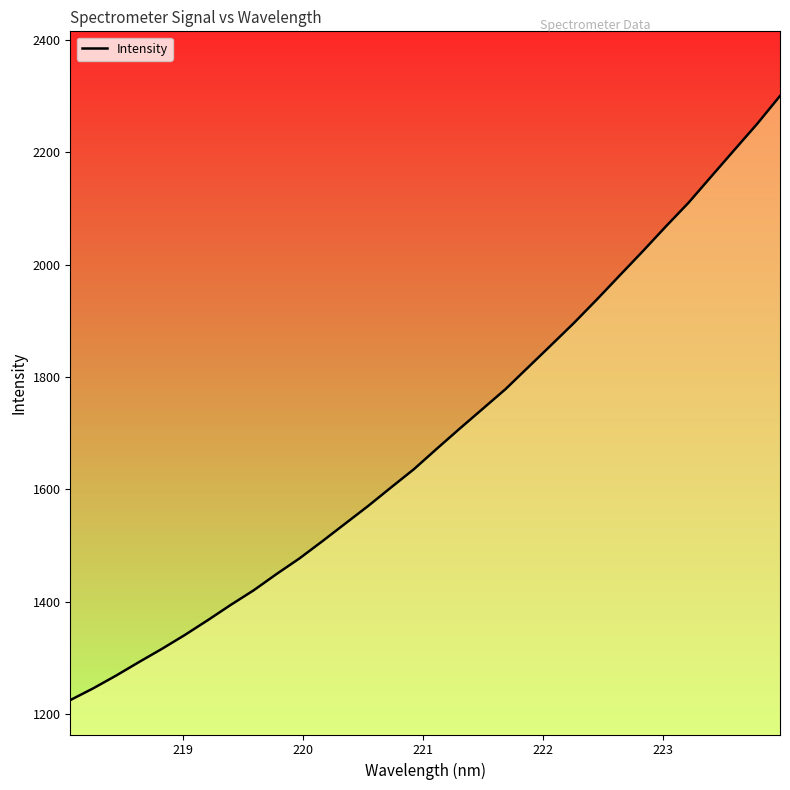

What is the minimum value shown in the chart?

1224.9